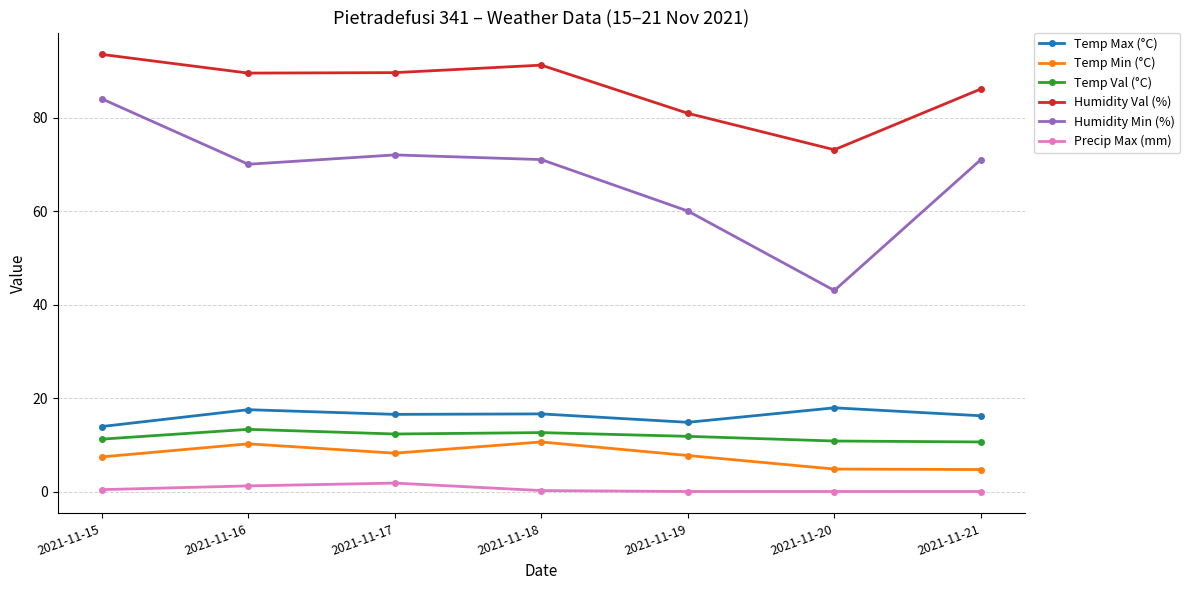

What is the maximum value shown in the chart?

93.5